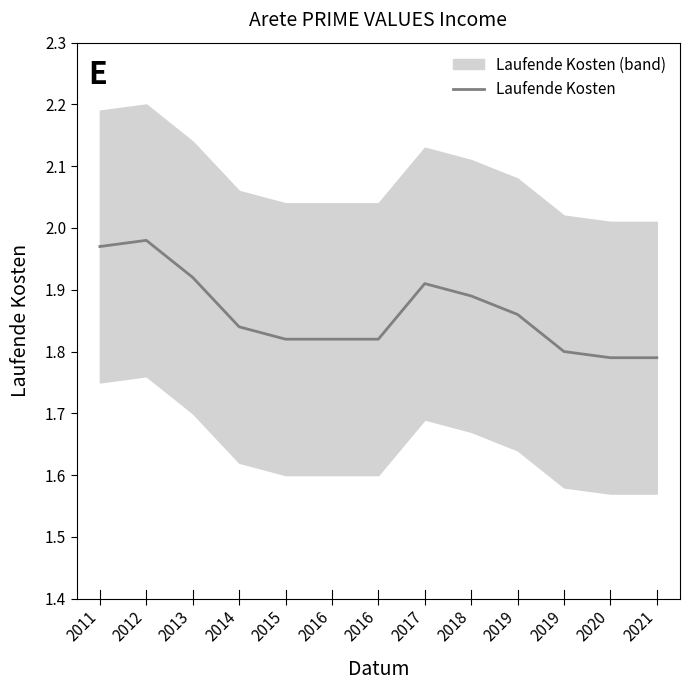

List the labels in order of value, smallest first.

2020, 2021, 2019, 2015, 2016, 2016, 2014, 2019, 2018, 2017, 2013, 2011, 2012